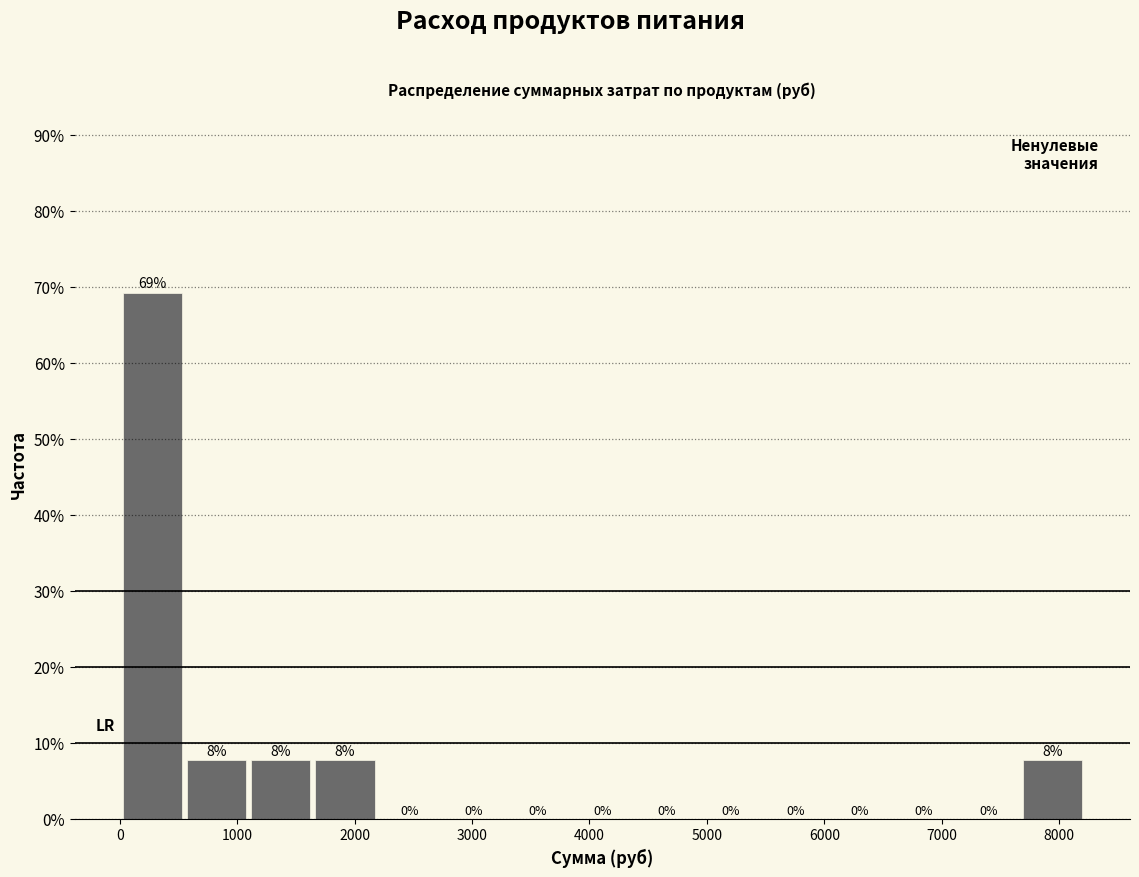

Over which range of the x-axis is the bar tallest?

0 to 500